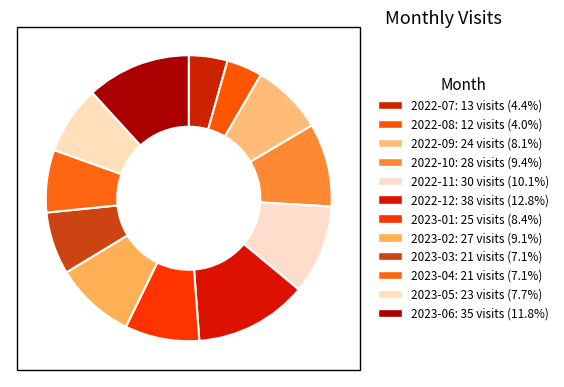

Does 2022-08 account for over 50% of the chart?

No